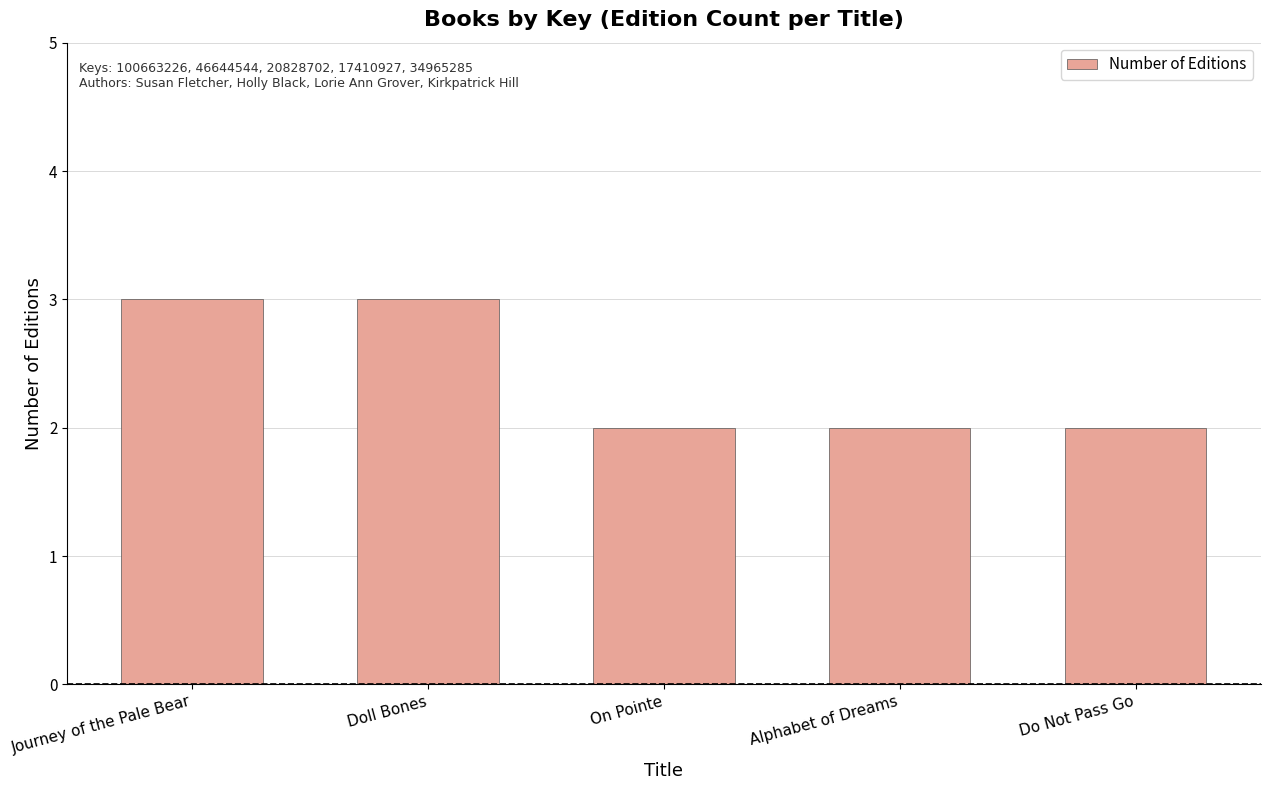

What is the greatest value displayed?

3